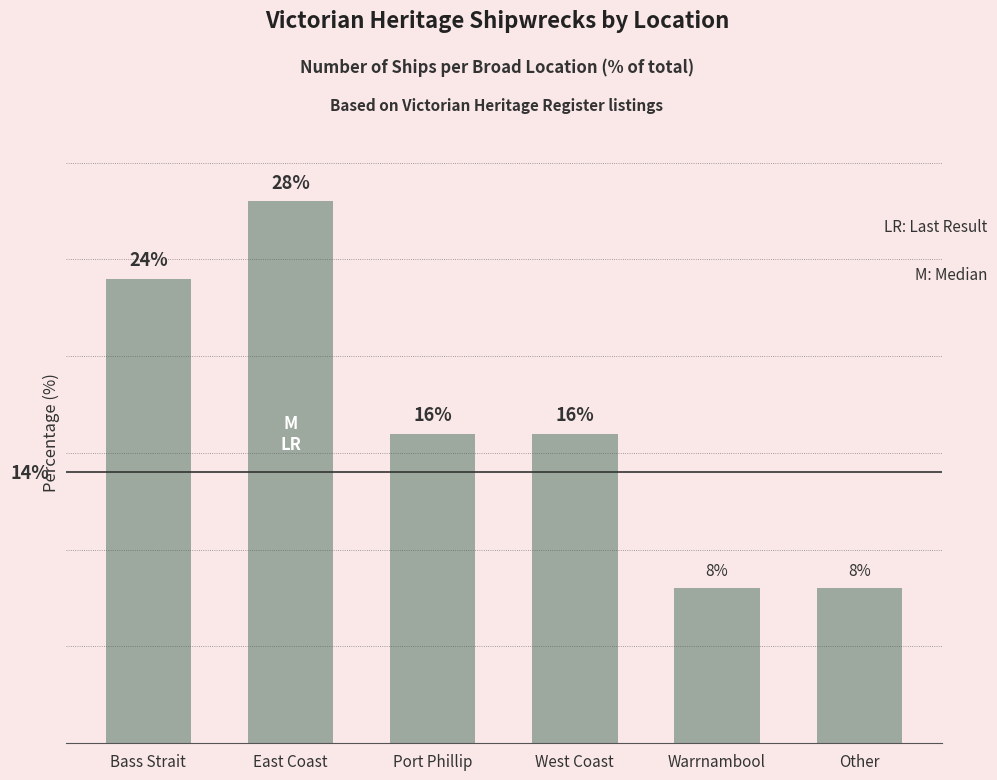

Which label corresponds to the largest value in the chart?

East Coast